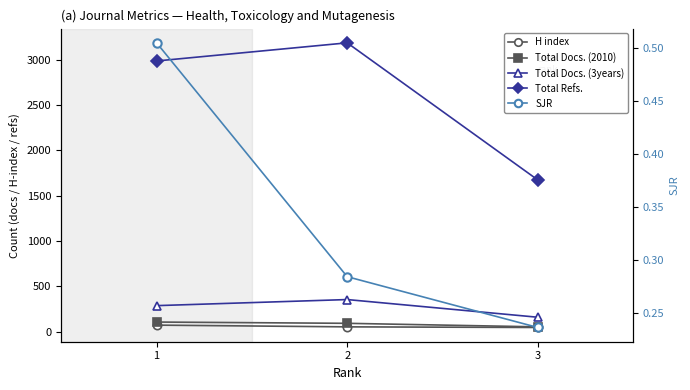

What is the difference between the maximum and minimum values in the SJR series?

0.3